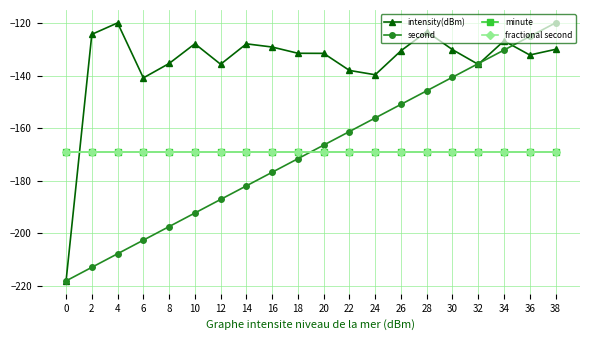

Is this an area chart (filled region under the line)?

No